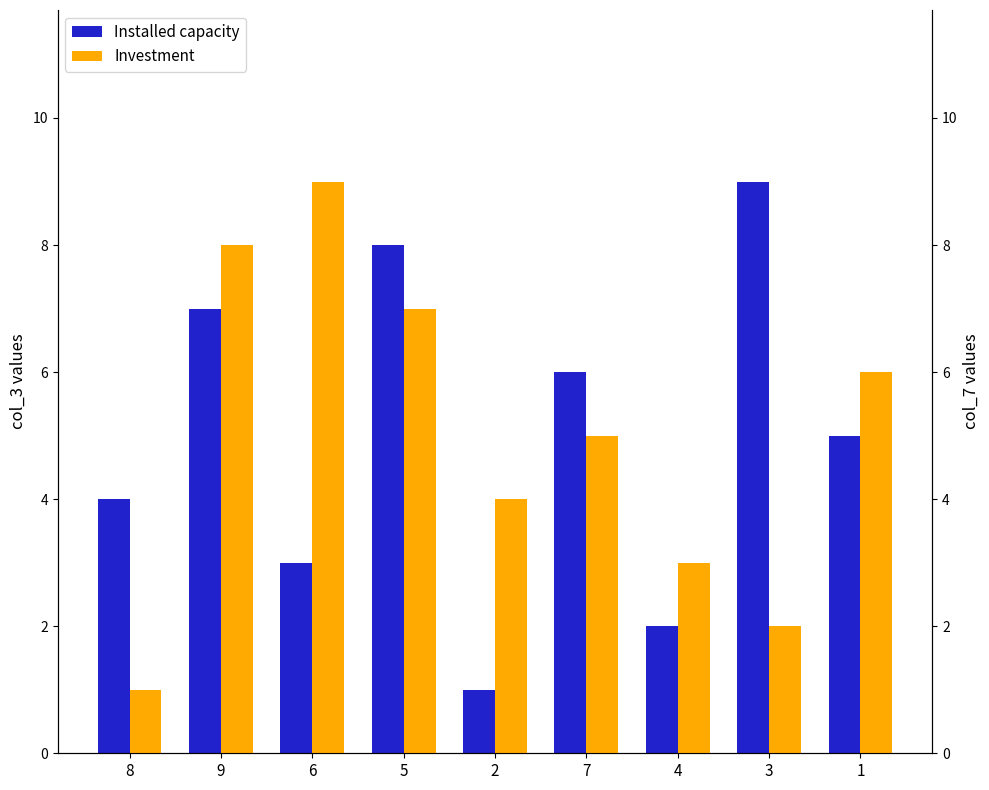

How many bars are there in total?

18